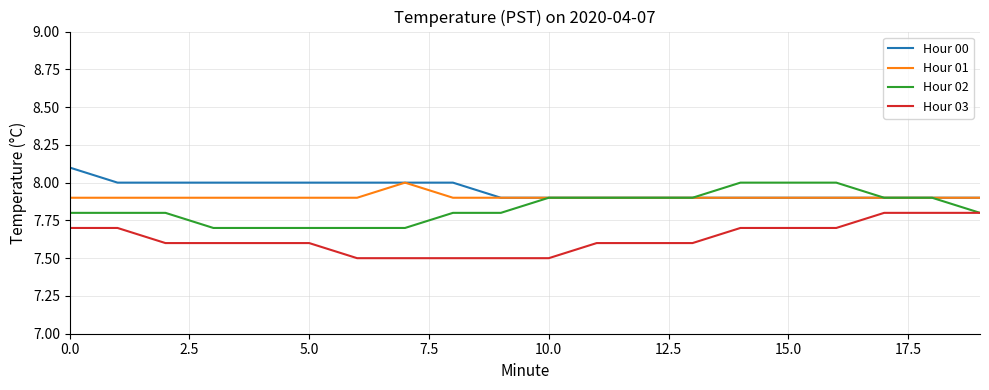

What is the minimum value for Hour 00?

7.9